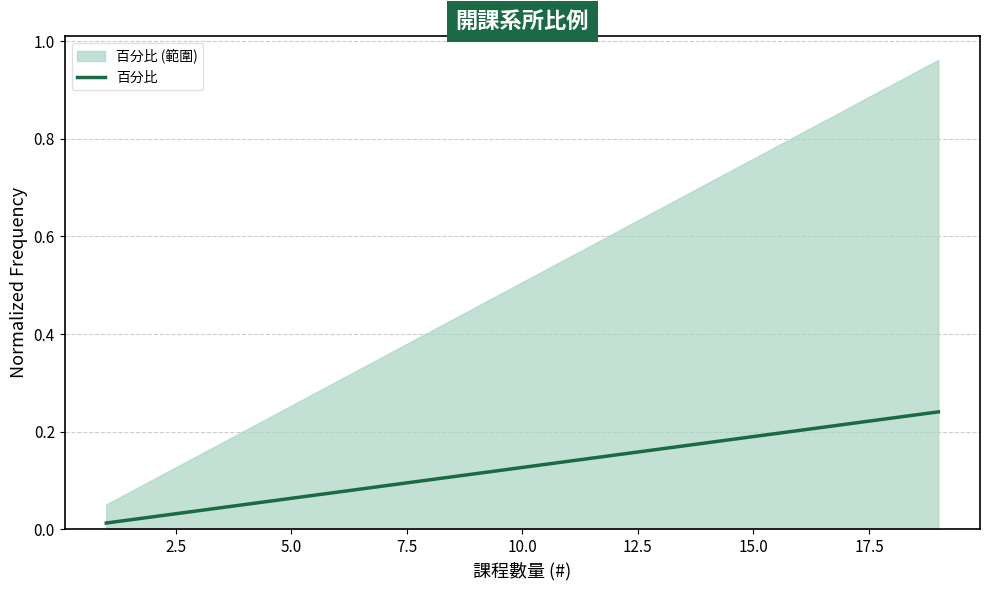

What is the sum of all values?

1.0